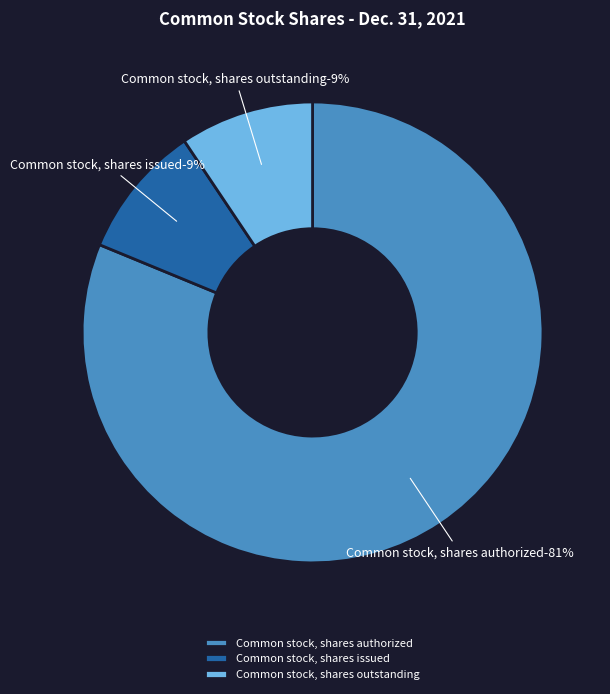

What percentage is the Common stock, shares issued slice, to the nearest percent?

9%